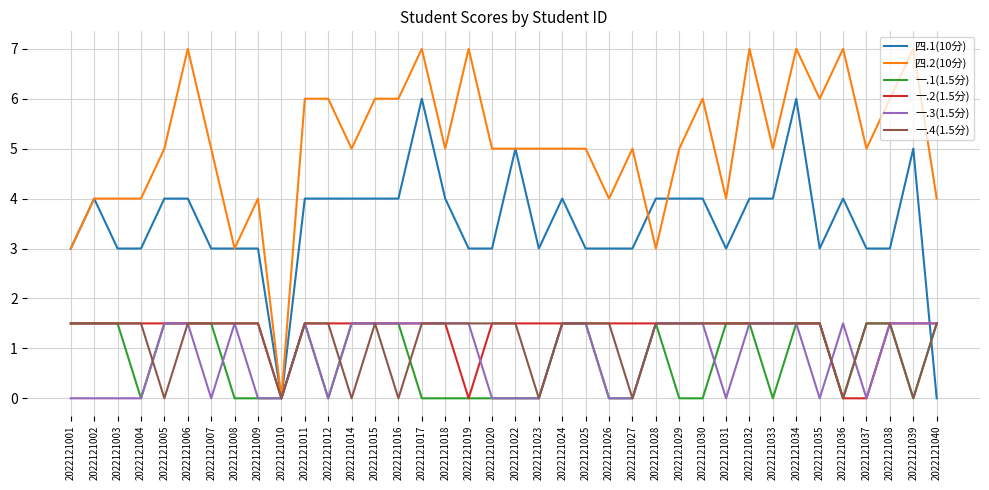

After their last crossing, which series has the higher values: 四.1(10分) or 一.1(1.5分)?

一.1(1.5分)